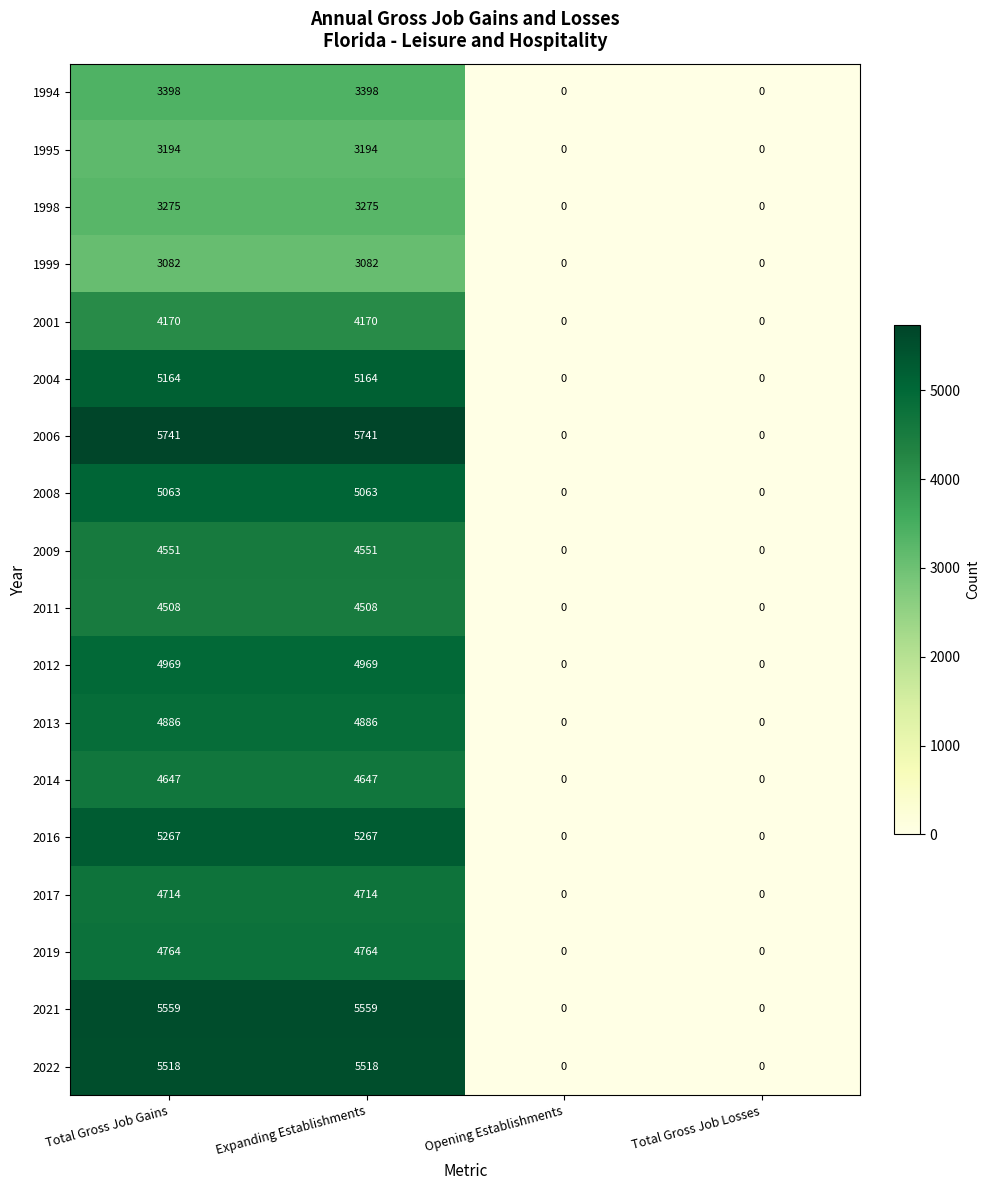

Which series changed the most between Expanding Establishments and Total Gross Job Losses?

2006